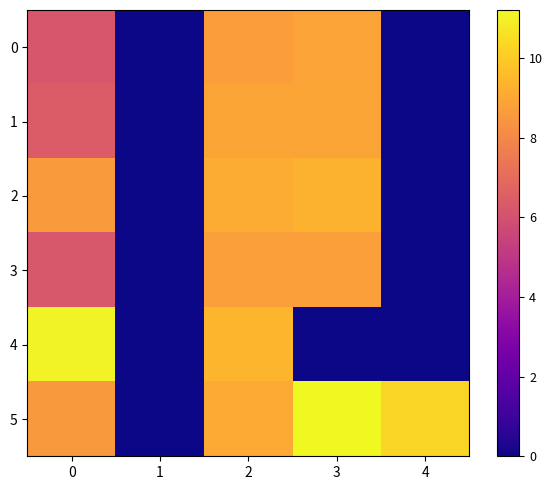

Reading left to right, list all the values displayed in this chart.

0: 0=6.2	1=0.0	2=8.7	3=8.8	4=0.0
1: 0=6.4	1=0.0	2=8.9	3=8.9	4=0.0
2: 0=8.6	1=0.0	2=9.1	3=9.3	4=0.0
3: 0=6.2	1=0.0	2=8.7	3=8.7	4=0.0
4: 0=11.0	1=0.0	2=9.4	3=0.0	4=0.0
5: 0=8.6	1=0.0	2=9.1	3=11.2	4=10.3